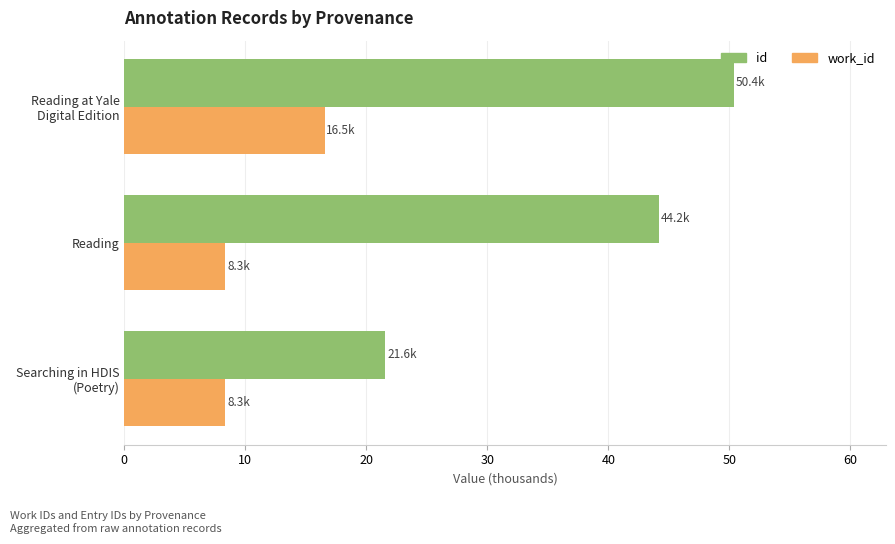

What are all the series names shown in the legend?

id, work_id